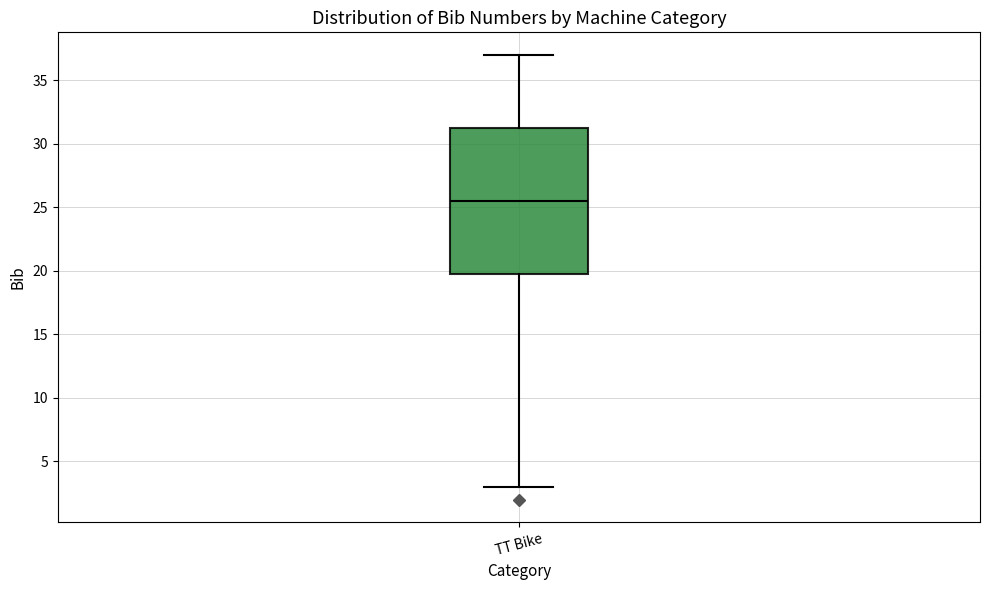

Where does the lower whisker of the box for TT Bike end on the y-axis? The values are not printed on the chart, so give them approximately, as read against the axis.

3.0